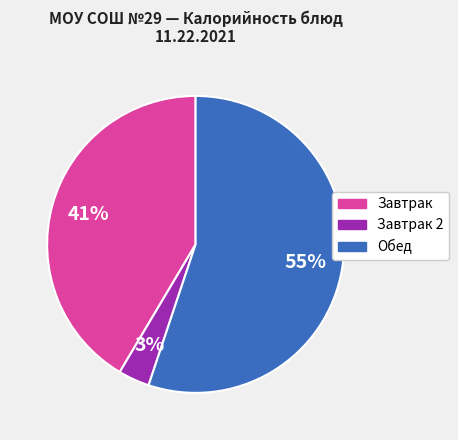

Rank the categories by value from lowest to highest.

Завтрак 2, Завтрак, Обед